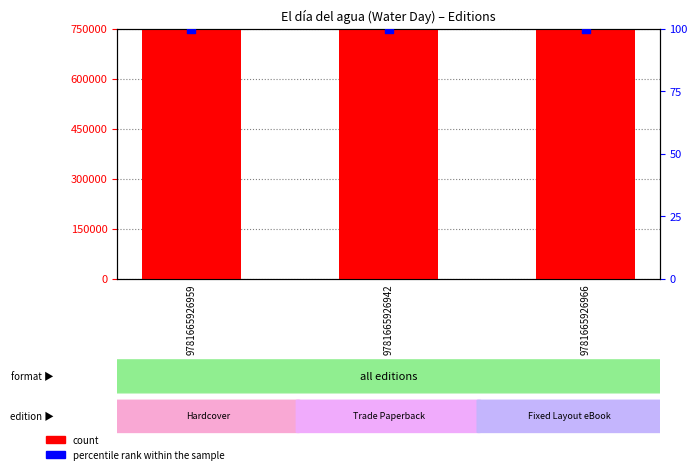

Which series reaches the minimum Y coordinate?

percentile rank within the sample